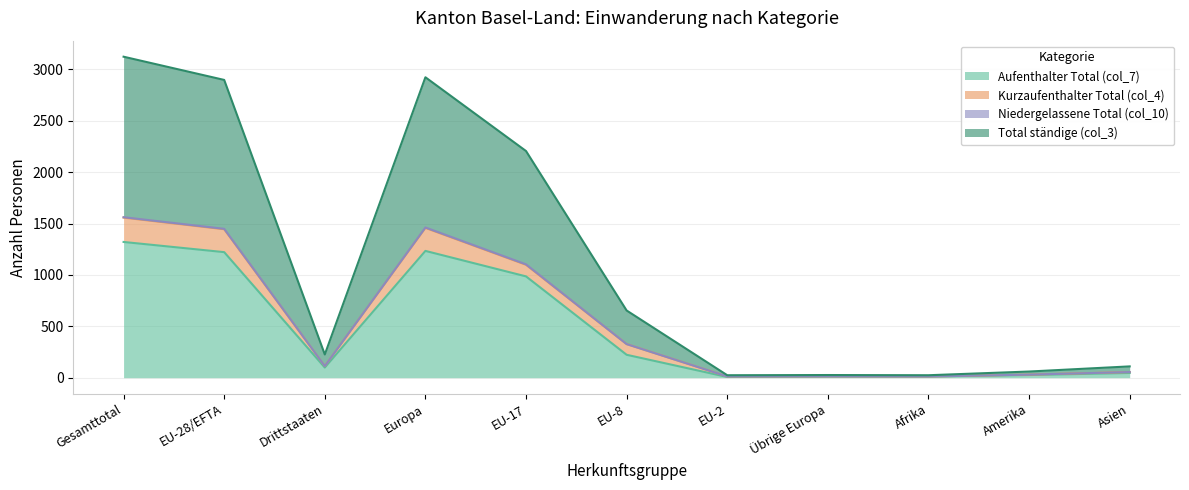

Which series changed the most between EU-28/EFTA and Afrika?

Total ständige (col_3)